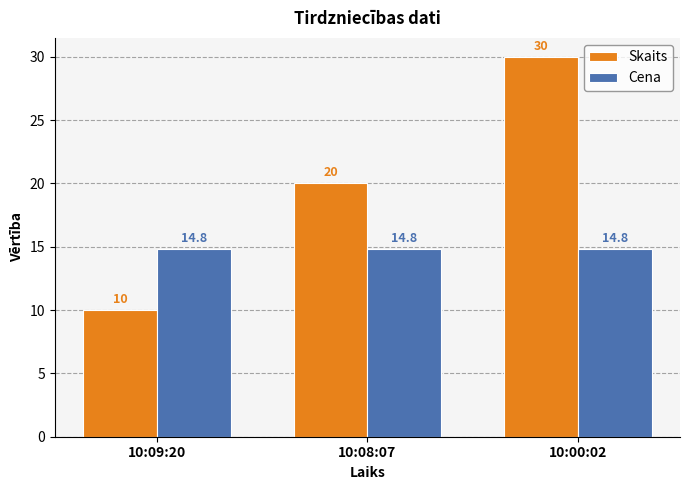

How many bars are there in each group?

2